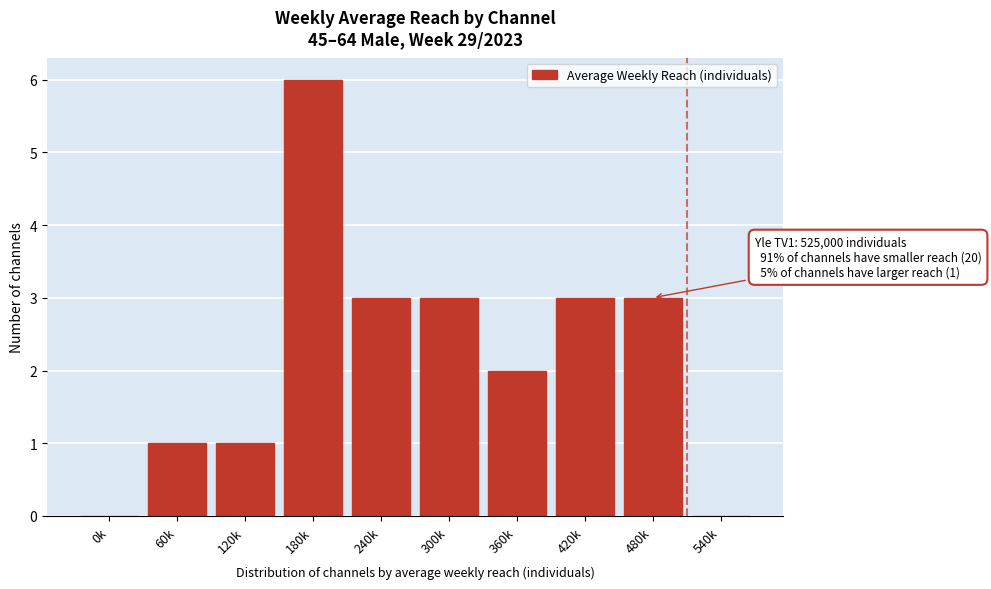

Reading right to left, list all the values displayed in this chart.

540k=0	480k=3	420k=3	360k=2	300k=3	240k=3	180k=6	120k=1	60k=1	0k=0